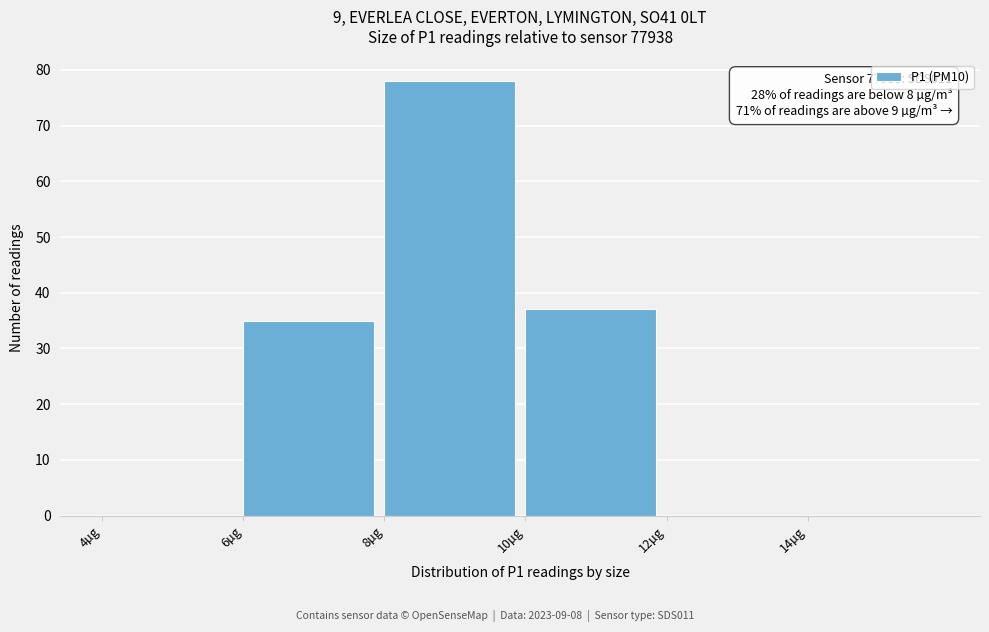

Over which range of the x-axis is the bar tallest?

8 to 10